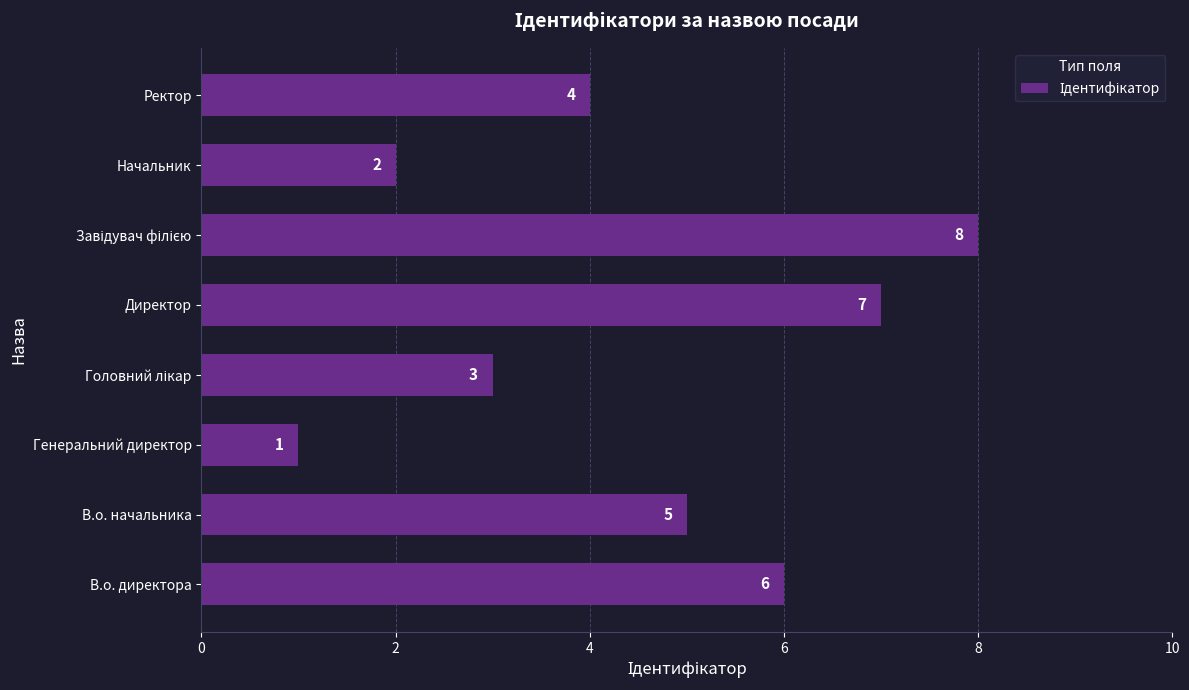

Count the values in the range 3 to 7.

5